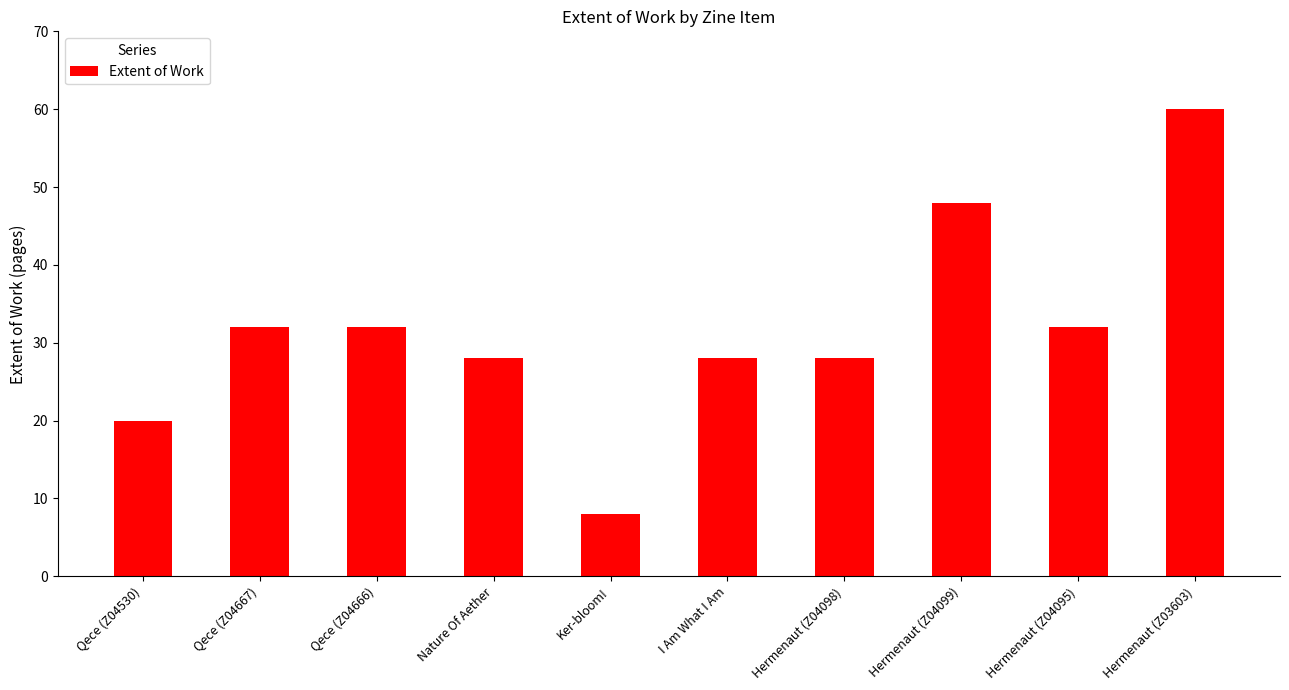

The chart shows a value of 11 at Qece (Z04666). True or false?

False